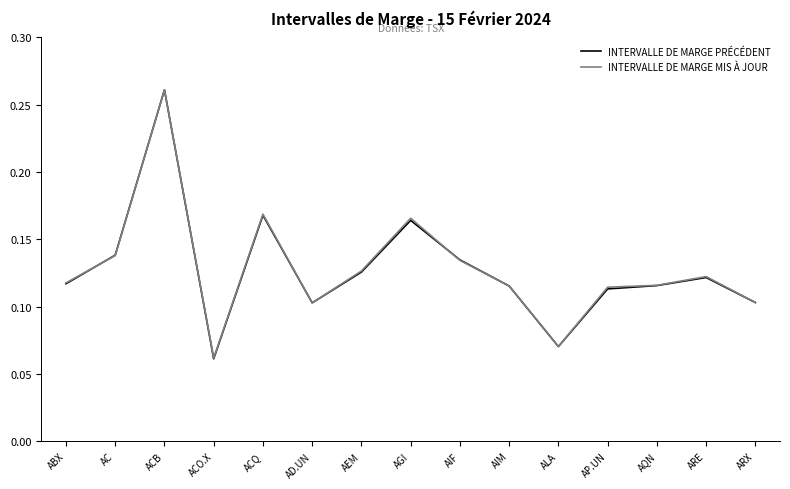

How many INTERVALLE DE MARGE PRÉCÉDENT values are between 0 and 1?

15